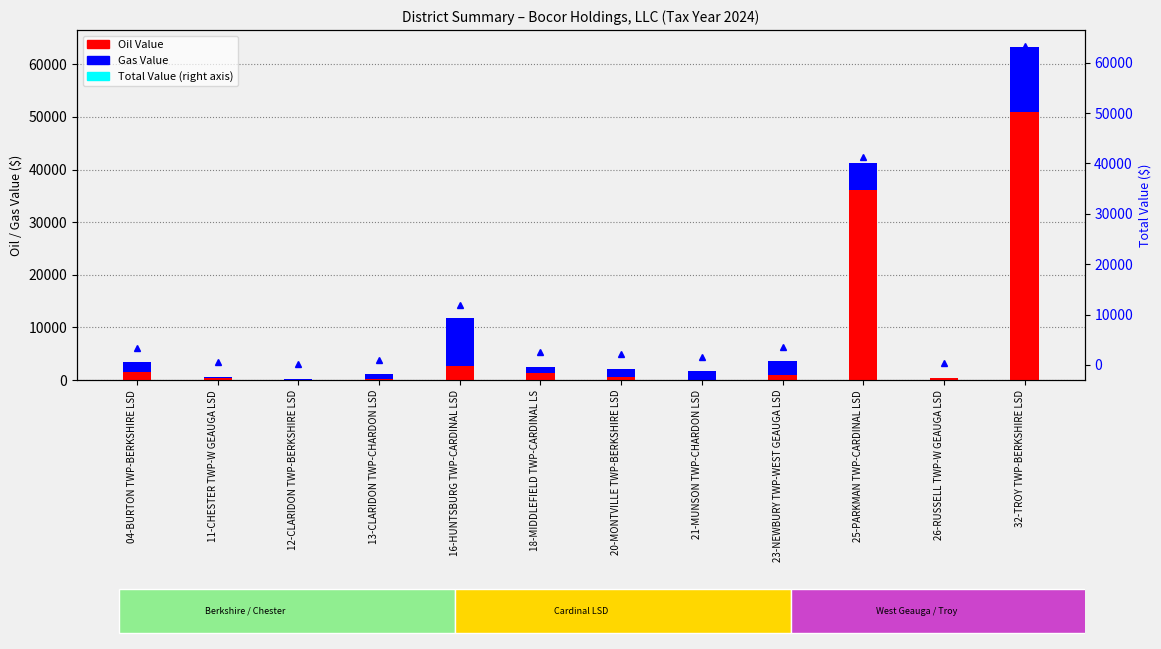

Reading left to right, transcribe all the data shown in this chart.

Oil Value: 04-BURTON TWP-BERKSHIRE LSD=1510	11-CHESTER TWP-W GEAUGA LSD=460	12-CLARIDON TWP-BERKSHIRE LSD=0	13-CLARIDON TWP-CHARDON LSD=270	16-HUNTSBURG TWP-CARDINAL LSD=2650	18-MIDDLEFIELD TWP-CARDINAL LS=1350	20-MONTVILLE TWP-BERKSHIRE LSD=650	21-MUNSON TWP-CHARDON LSD=0	23-NEWBURY TWP-WEST GEAUGA LSD=910	25-PARKMAN TWP-CARDINAL LSD=36090	26-RUSSELL TWP-W GEAUGA LSD=300	32-TROY TWP-BERKSHIRE LSD=50860
Gas Value: 04-BURTON TWP-BERKSHIRE LSD=1920	11-CHESTER TWP-W GEAUGA LSD=160	12-CLARIDON TWP-BERKSHIRE LSD=150	13-CLARIDON TWP-CHARDON LSD=780	16-HUNTSBURG TWP-CARDINAL LSD=9170	18-MIDDLEFIELD TWP-CARDINAL LS=1210	20-MONTVILLE TWP-BERKSHIRE LSD=1450	21-MUNSON TWP-CHARDON LSD=1650	23-NEWBURY TWP-WEST GEAUGA LSD=2670	25-PARKMAN TWP-CARDINAL LSD=5210	26-RUSSELL TWP-W GEAUGA LSD=100	32-TROY TWP-BERKSHIRE LSD=12490
Total Value: 04-BURTON TWP-BERKSHIRE LSD=3430	11-CHESTER TWP-W GEAUGA LSD=620	12-CLARIDON TWP-BERKSHIRE LSD=150	13-CLARIDON TWP-CHARDON LSD=1050	16-HUNTSBURG TWP-CARDINAL LSD=11820	18-MIDDLEFIELD TWP-CARDINAL LS=2560	20-MONTVILLE TWP-BERKSHIRE LSD=2100	21-MUNSON TWP-CHARDON LSD=1650	23-NEWBURY TWP-WEST GEAUGA LSD=3580	25-PARKMAN TWP-CARDINAL LSD=41300	26-RUSSELL TWP-W GEAUGA LSD=400	32-TROY TWP-BERKSHIRE LSD=63350